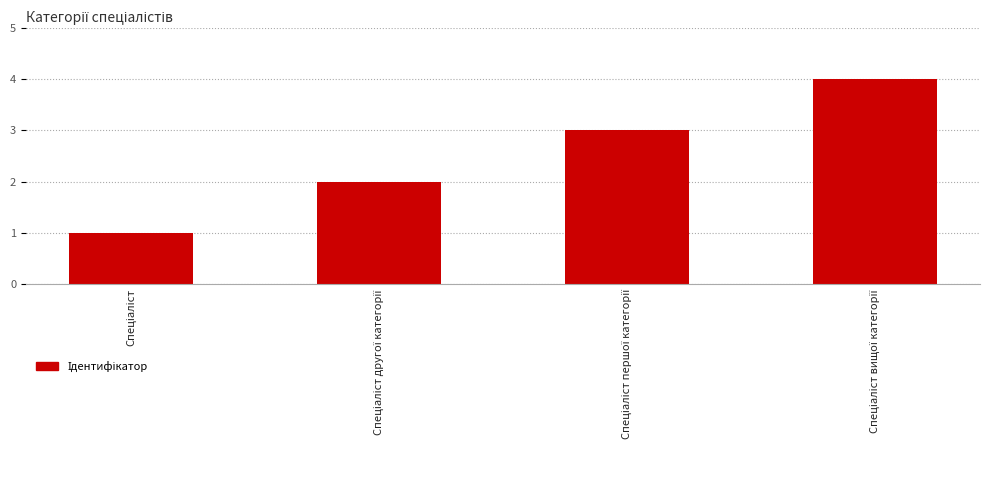

What is the sum of all values?

10